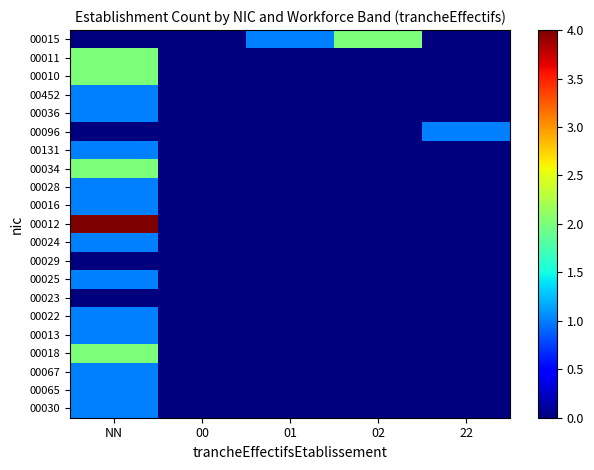

Which series has the largest total across all categories?

00012